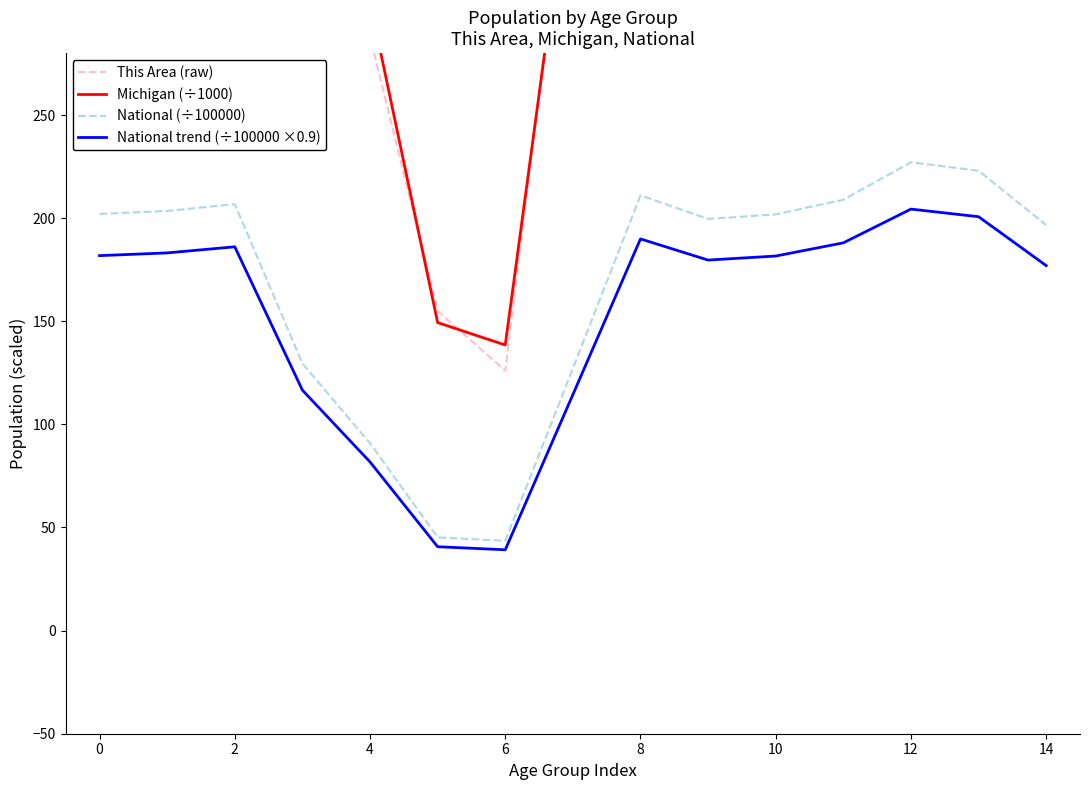

What is the maximum value for National (÷100000)?

227.1